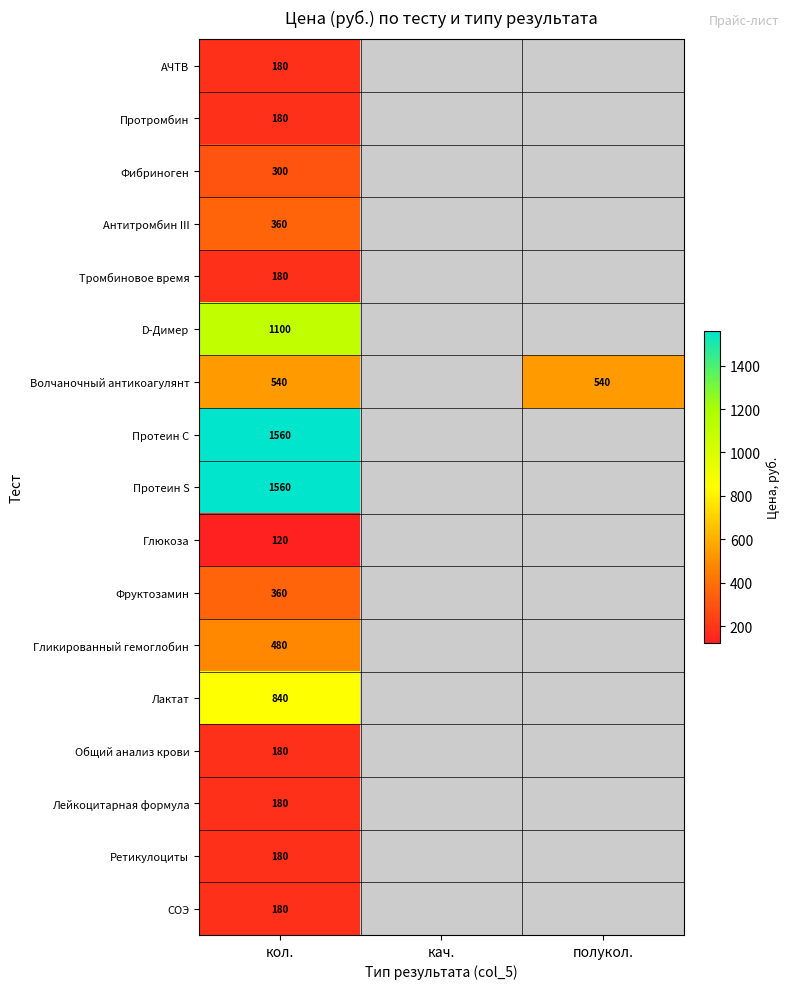

Is the value of СОЭ at кол. greater than the value of Протеин C at кол.?

No